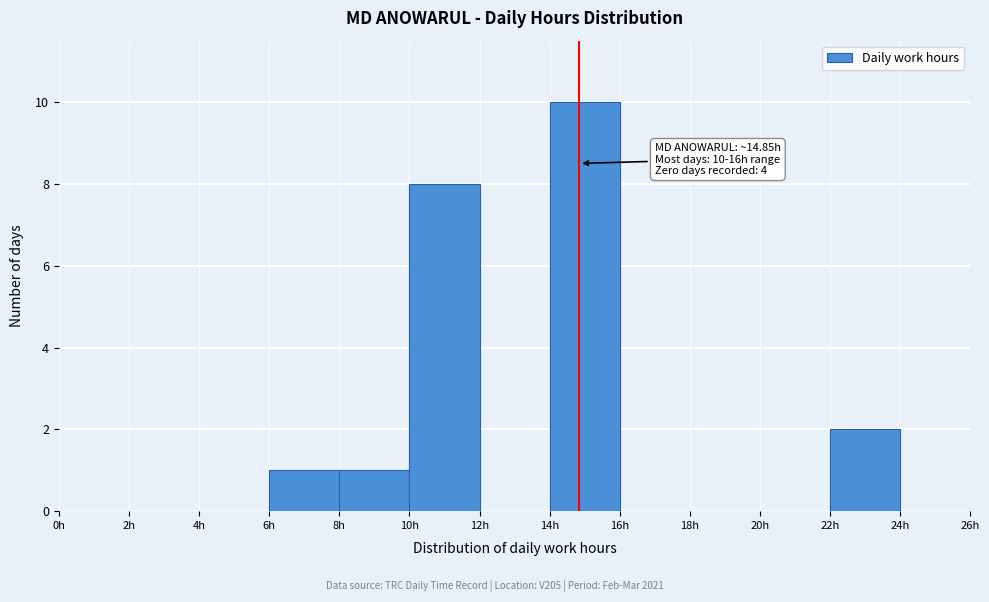

Which range on the x-axis has the tallest bar?

14 to 16